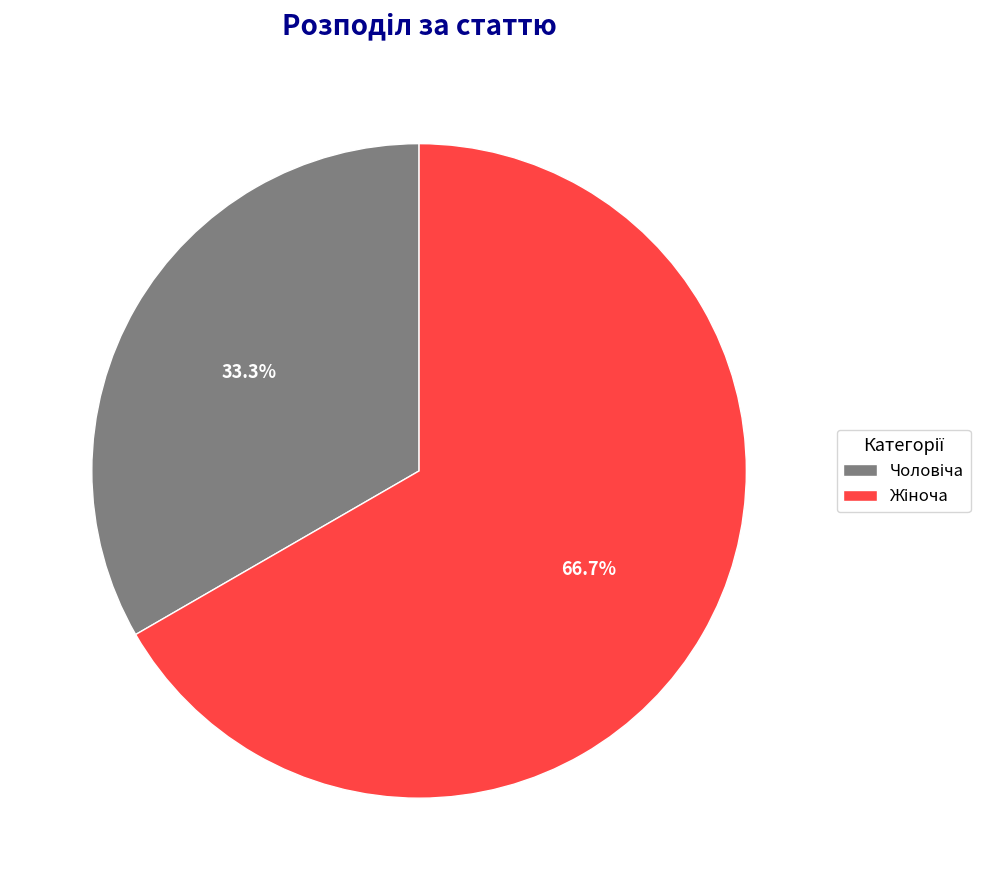

Is there any slice that represents more than half of the pie?

Yes